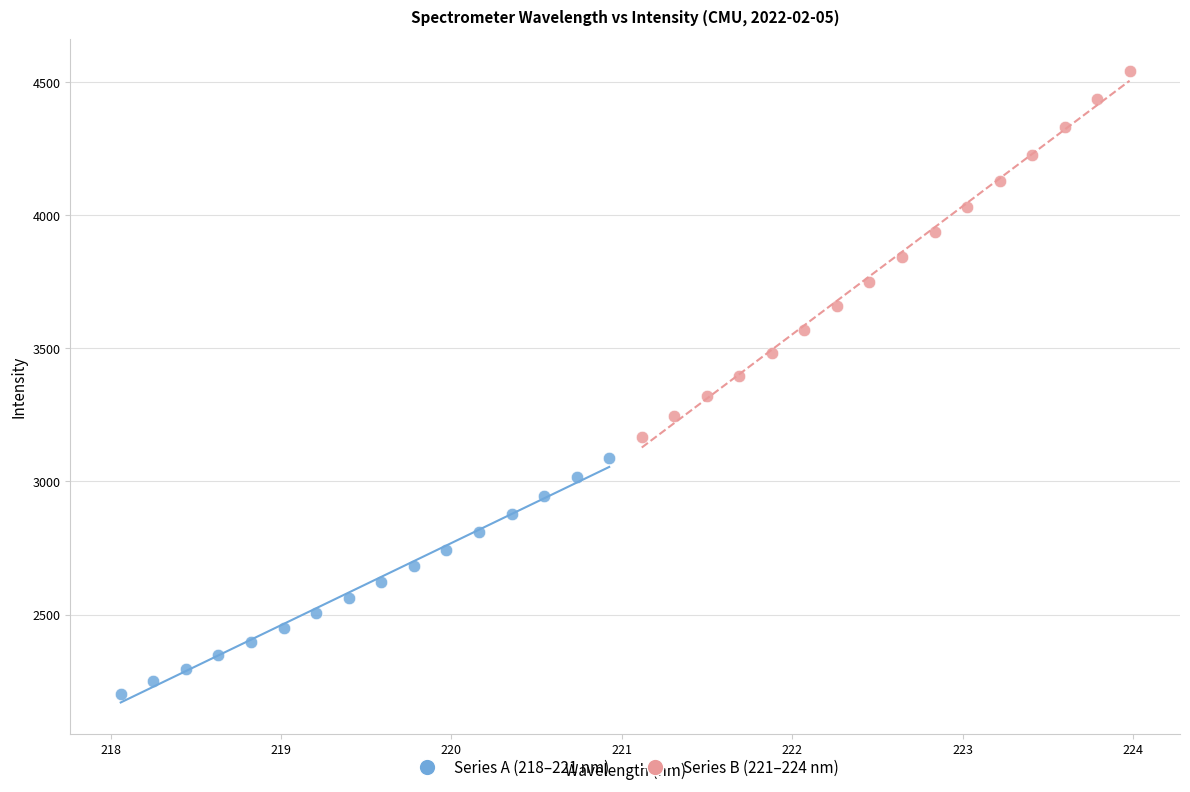

Which series reaches the minimum Y coordinate?

Series A (218–221 nm)